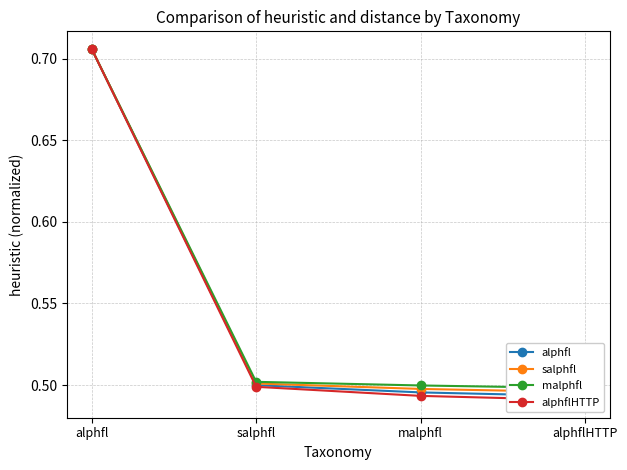

List the labels in order of alphflHTTP value, largest first.

alphfl, salphfl, malphfl, alphflHTTP